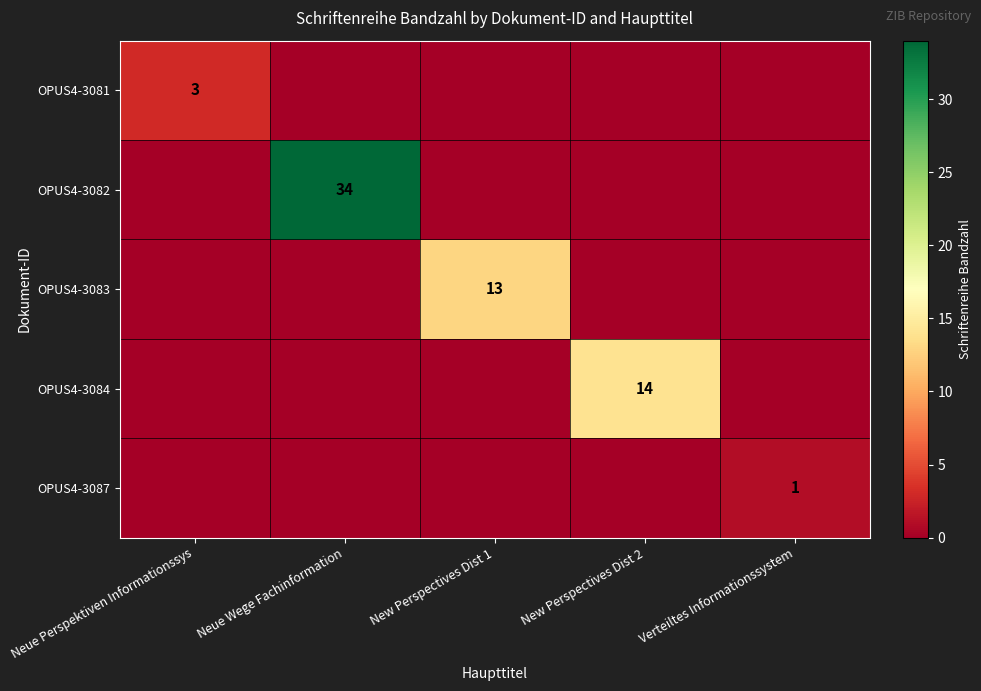

What is the spread (max minus min) of values at Neue Perspektiven Informationssys?

3